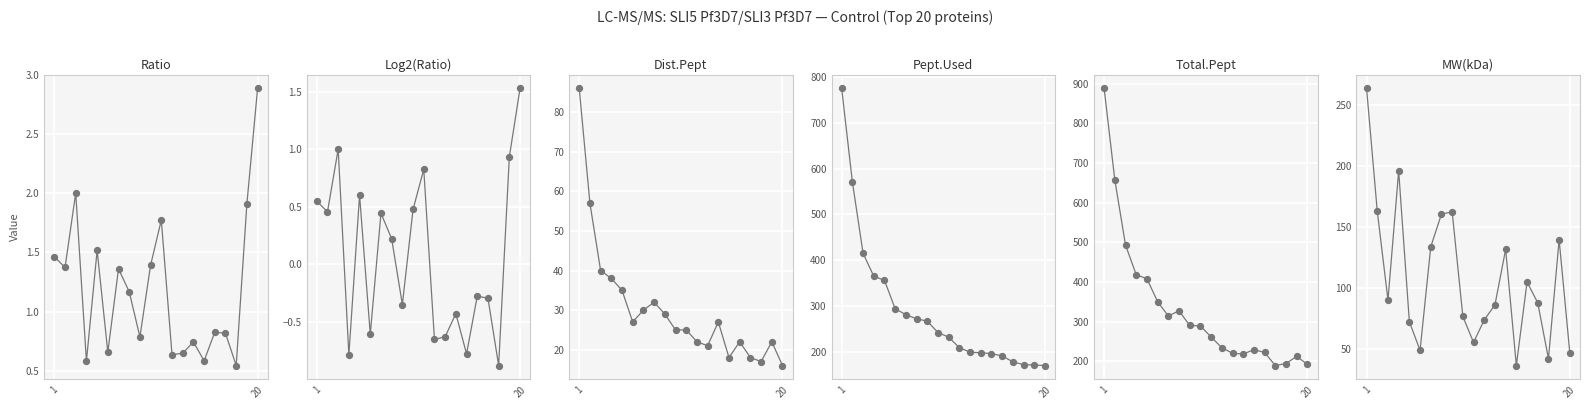

What are all the series names shown in the legend?

Ratio, Log2(Ratio), Dist.Pept, Pept.Used, Total.Pept, MW(kDa)